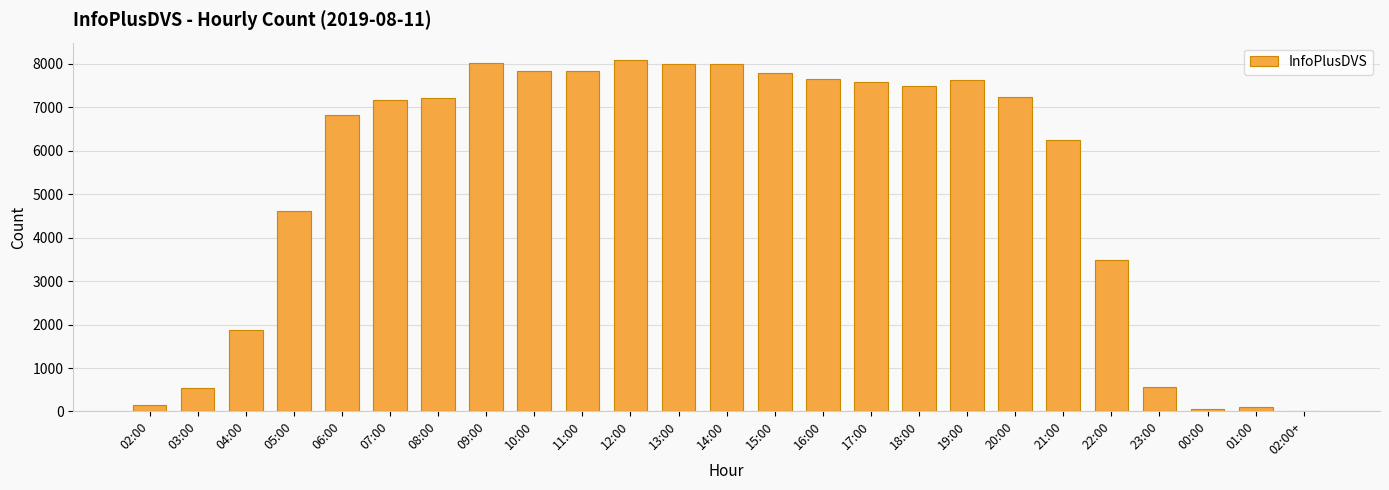

What is the difference between the values at 16:00 and 04:00?

5783